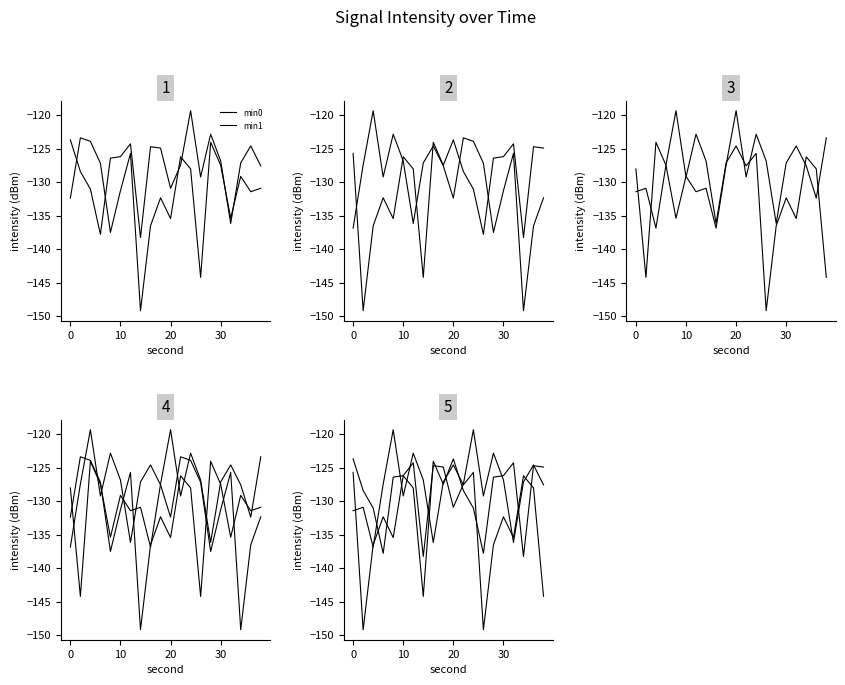

Does the chart display data point markers on the line(s)?

No